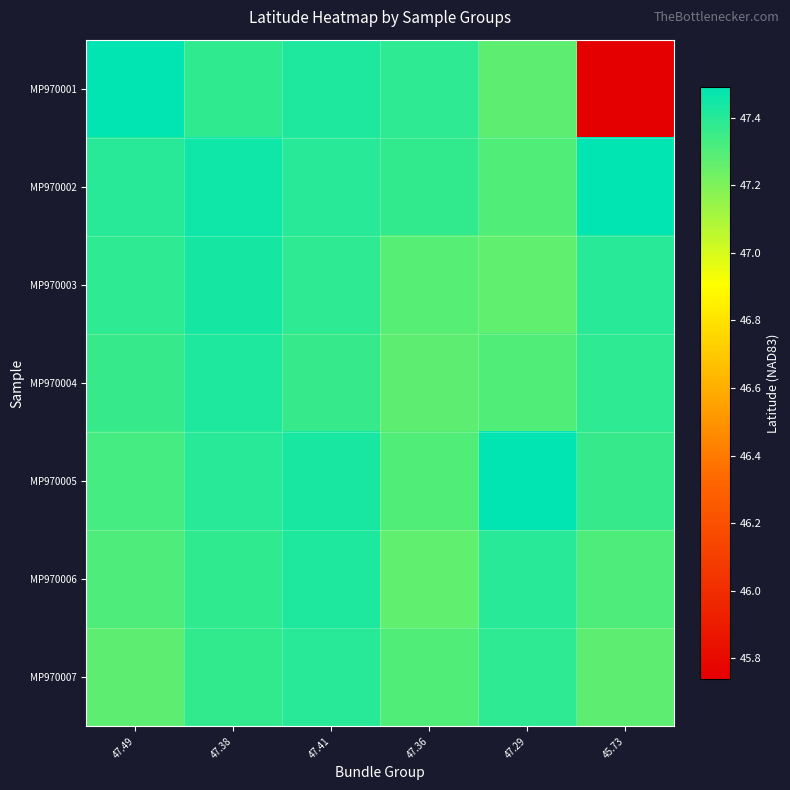

List the series in order of their peak value, lowest first.

MP970007, MP970004, MP970006, MP970003, MP970001, MP970002, MP970005